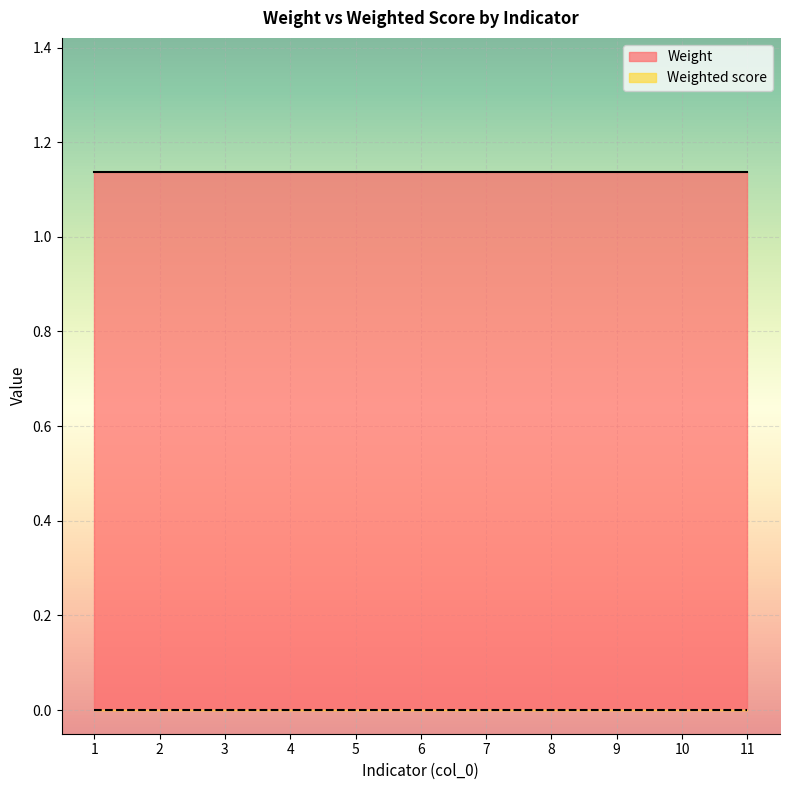

What are all the series names shown in the legend?

Weight, Weighted score